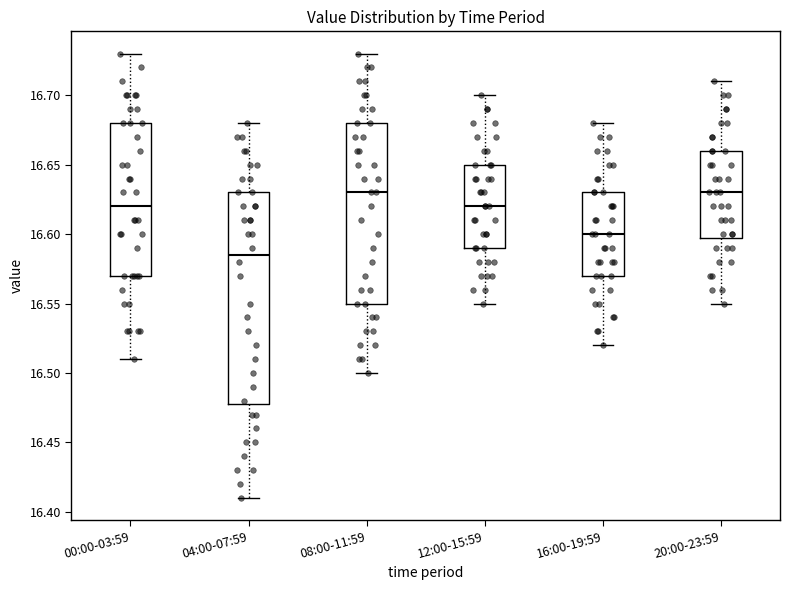

Reading left to right, read every box against the y-axis: the position of its median line, the range the box covers, and the ends of its whiskers. The values are not printed on the chart, so give them approximately, as read against the axis.

00:00-03:59: median 16.620, box 16.570 to 16.680, whiskers 16.510 to 16.730
04:00-07:59: median 16.585, box 16.480 to 16.630, whiskers 16.410 to 16.680
08:00-11:59: median 16.630, box 16.550 to 16.680, whiskers 16.500 to 16.730
12:00-15:59: median 16.620, box 16.590 to 16.650, whiskers 16.550 to 16.700
16:00-19:59: median 16.600, box 16.570 to 16.630, whiskers 16.520 to 16.680
20:00-23:59: median 16.630, box 16.600 to 16.660, whiskers 16.550 to 16.710